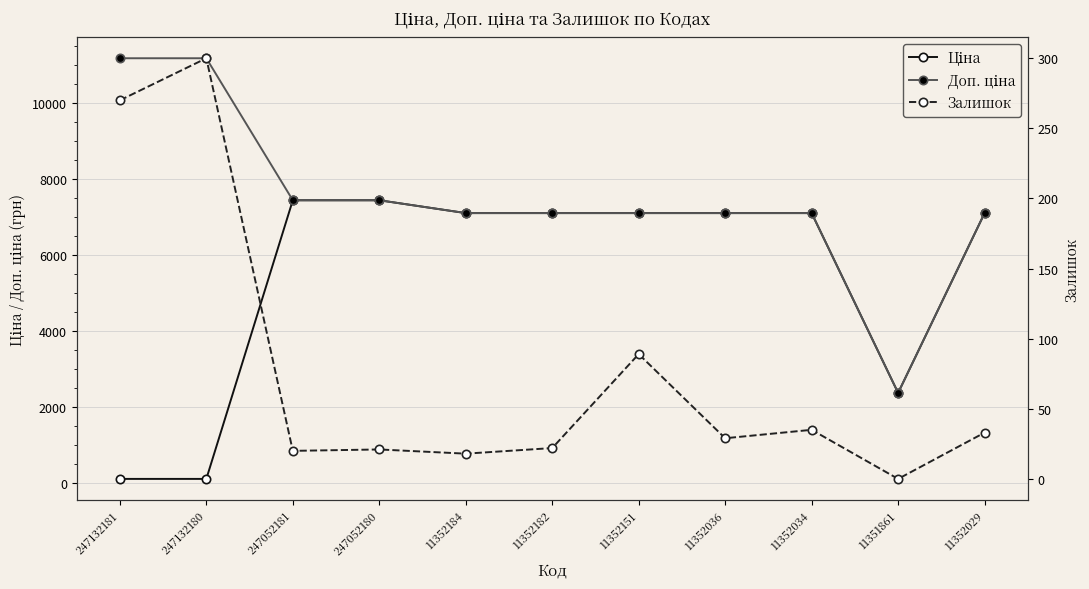

Which series has the largest range (max minus min)?

Доп. ціна